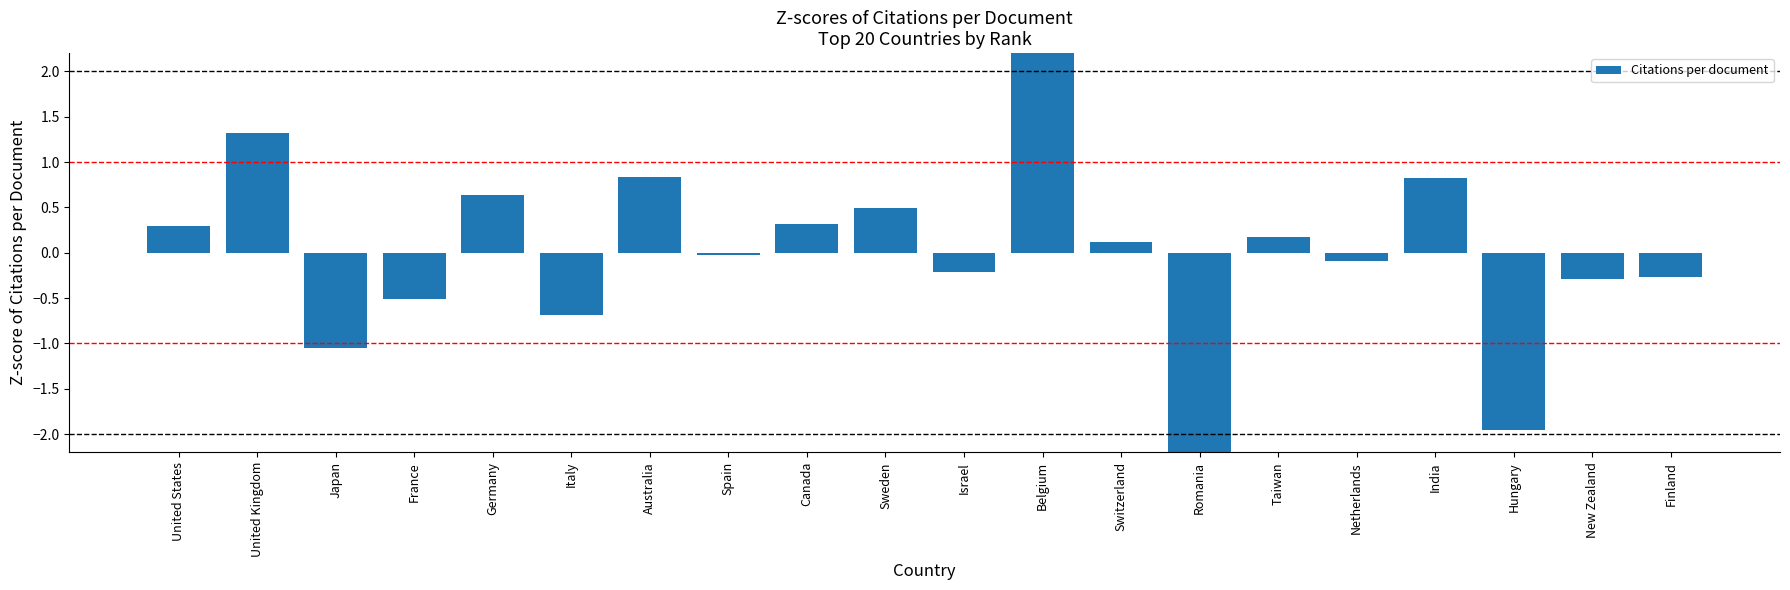

What is the change in value from Spain to Canada?

+0.3